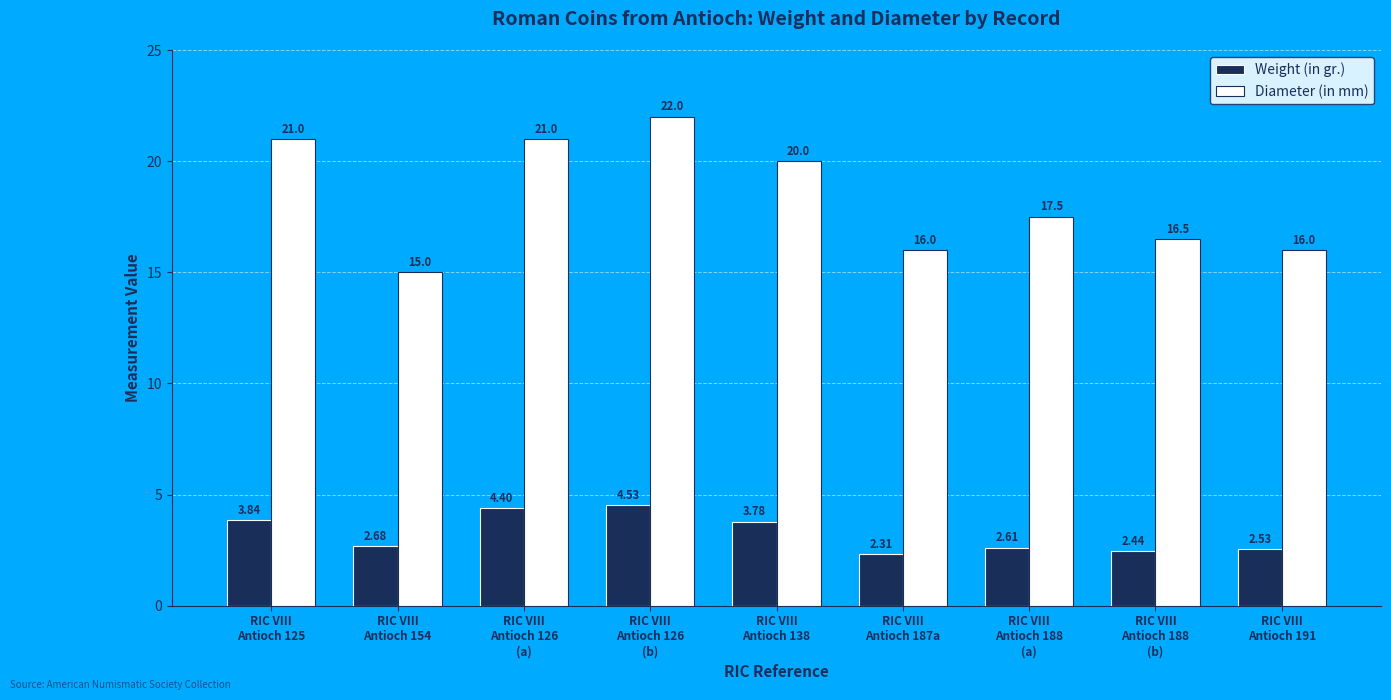

What is the difference between the Diameter (in mm) values at RIC VIII
Antioch 126
(b) and RIC VIII
Antioch 125?

1.0